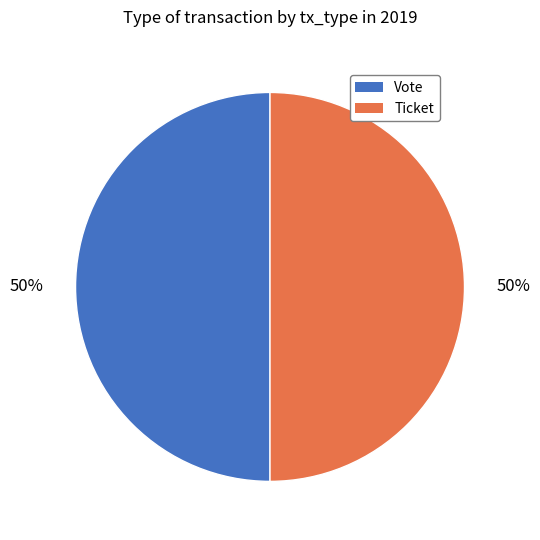

To the nearest percent, what is the difference between the Vote and Ticket slice percentages?

0%